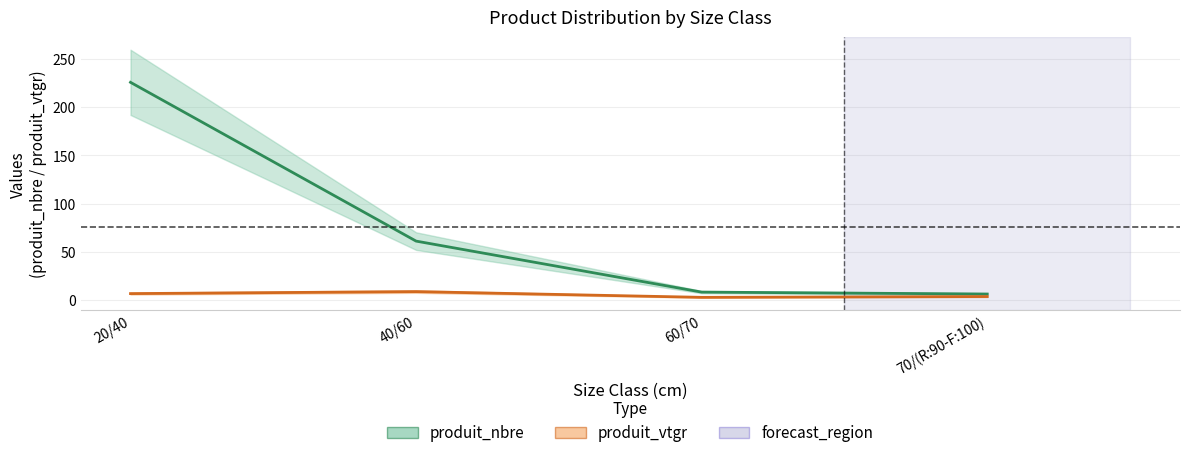

True or false: produit_nbre and produit_vtgr cross at least once.

False